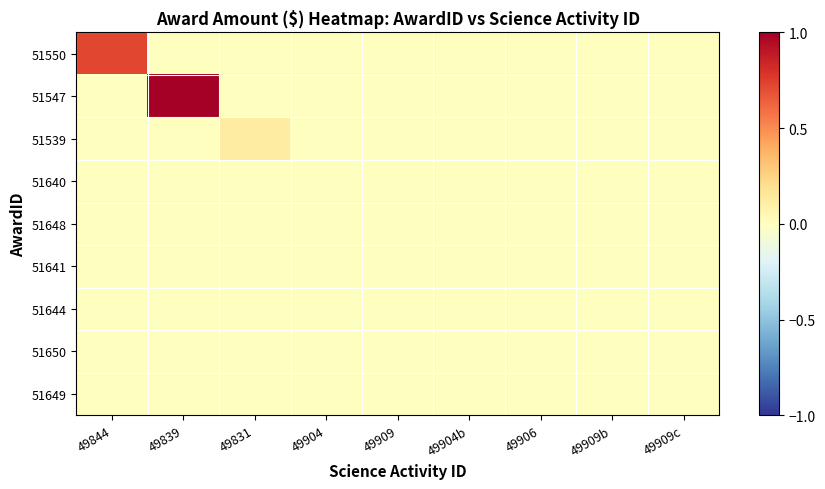

Reading left to right, extract all data points from this chart.

51550: 49844=0.7	49839=0.0	49831=0.0	49904=0.0	49909=0.0	49904b=0.0	49906=0.0	49909b=0.0	49909c=0.0
51547: 49844=0.0	49839=1.0	49831=0.0	49904=0.0	49909=0.0	49904b=0.0	49906=0.0	49909b=0.0	49909c=0.0
51539: 49844=0.0	49839=0.0	49831=0.1	49904=0.0	49909=0.0	49904b=0.0	49906=0.0	49909b=0.0	49909c=0.0
51640: 49844=0.0	49839=0.0	49831=0.0	49904=0.0	49909=0.0	49904b=0.0	49906=0.0	49909b=0.0	49909c=0.0
51648: 49844=0.0	49839=0.0	49831=0.0	49904=0.0	49909=0.0	49904b=0.0	49906=0.0	49909b=0.0	49909c=0.0
51641: 49844=0.0	49839=0.0	49831=0.0	49904=0.0	49909=0.0	49904b=0.0	49906=0.0	49909b=0.0	49909c=0.0
51644: 49844=0.0	49839=0.0	49831=0.0	49904=0.0	49909=0.0	49904b=0.0	49906=0.0	49909b=0.0	49909c=0.0
51650: 49844=0.0	49839=0.0	49831=0.0	49904=0.0	49909=0.0	49904b=0.0	49906=0.0	49909b=0.0	49909c=0.0
51649: 49844=0.0	49839=0.0	49831=0.0	49904=0.0	49909=0.0	49904b=0.0	49906=0.0	49909b=0.0	49909c=0.0